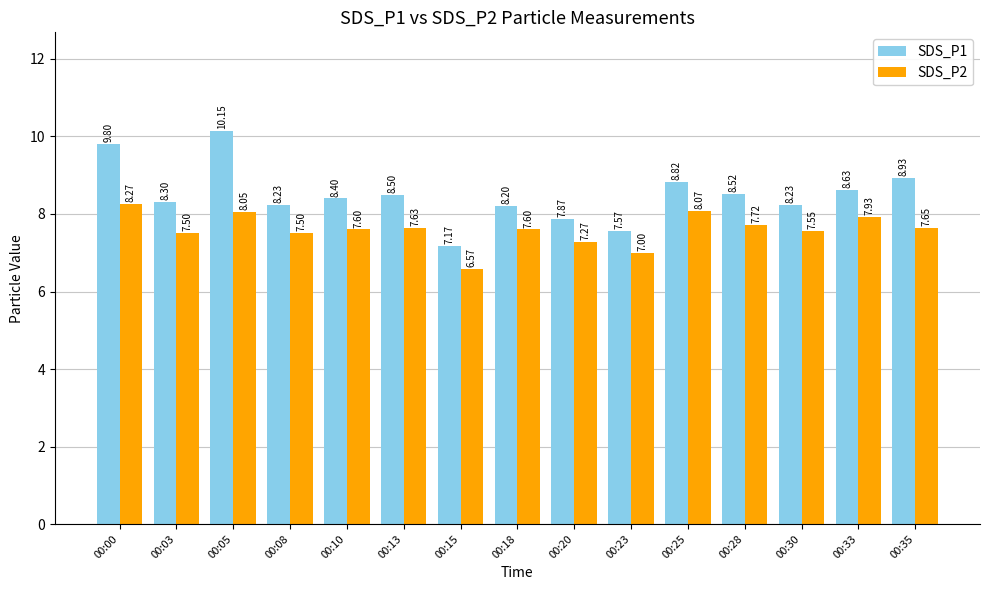

Which label corresponds to the largest value in the chart?

00:05